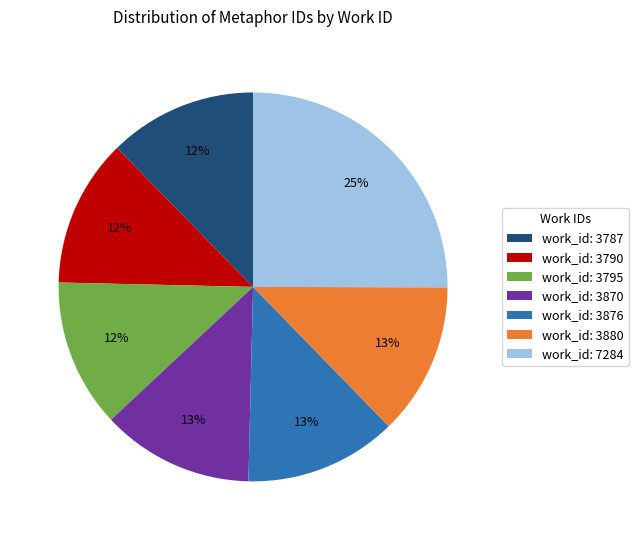

True or false: work_id: 3790 accounts for 12% of the total.

True